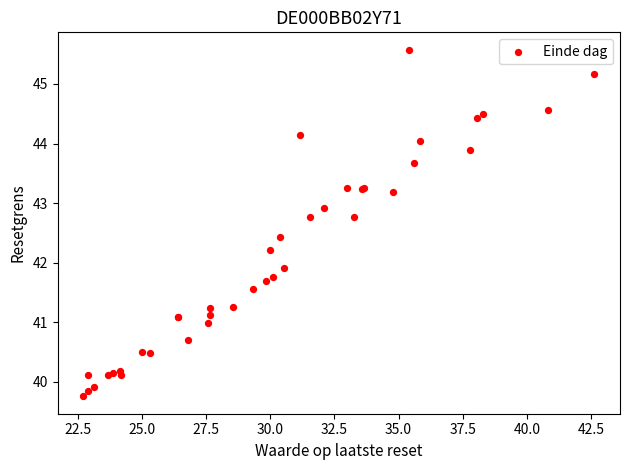

What Y value in the scatter plot is closest to 42?

41.9